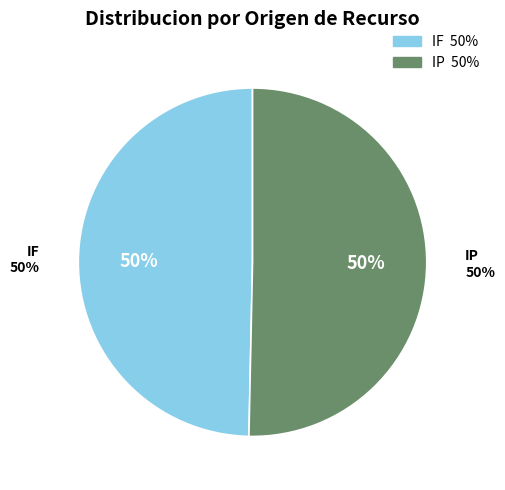

What is the ratio of the value at IP to the value at IF?

1.0